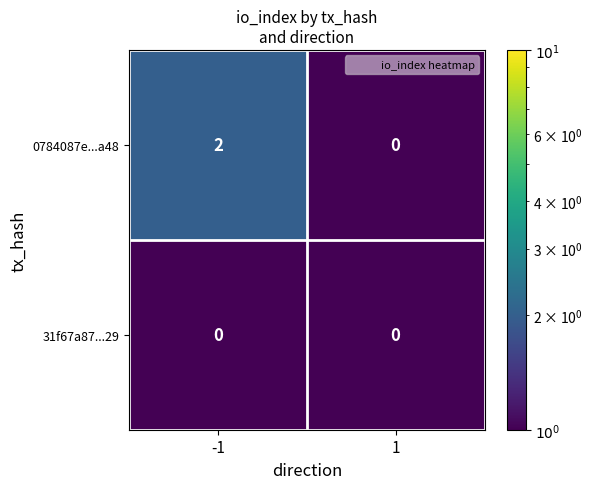

Rank the series by their maximum value, from lowest to highest.

31f67a87...29, 0784087e...a48